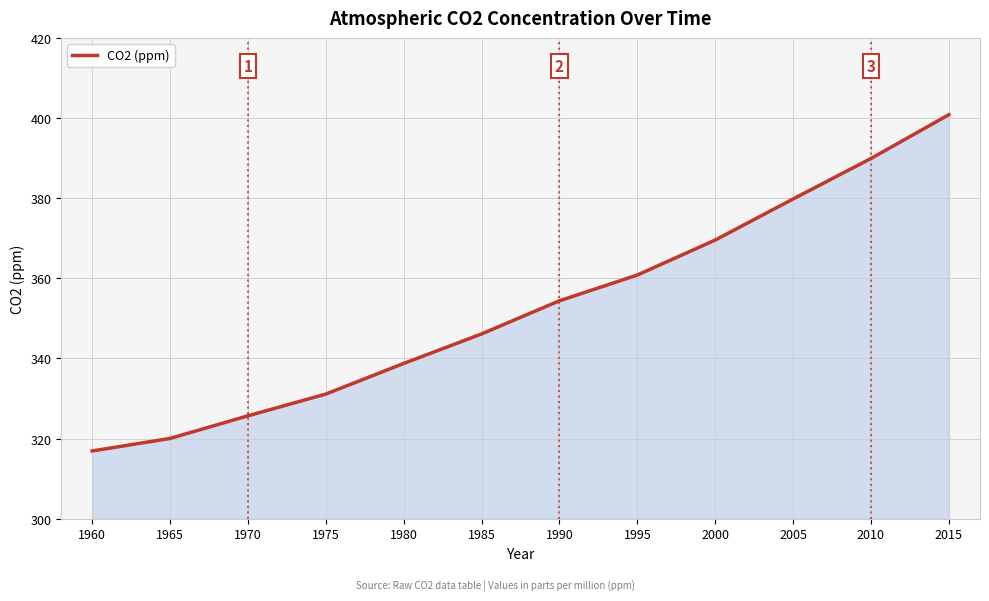

True or false: the data has more than 2 interior local peaks.

False